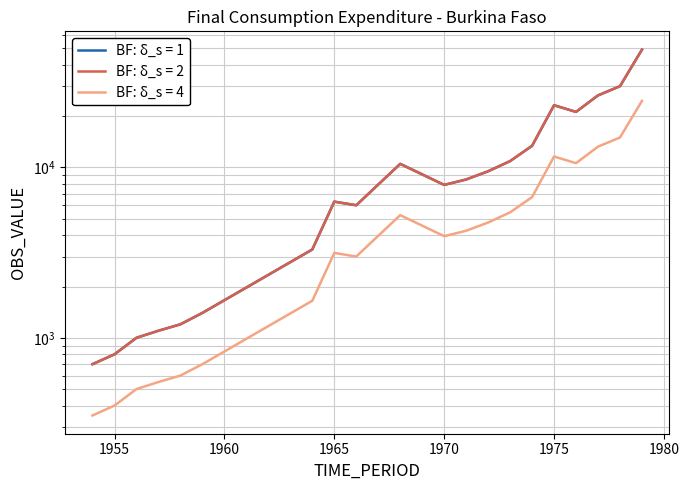

Which label corresponds to the smallest value in the chart?

1954